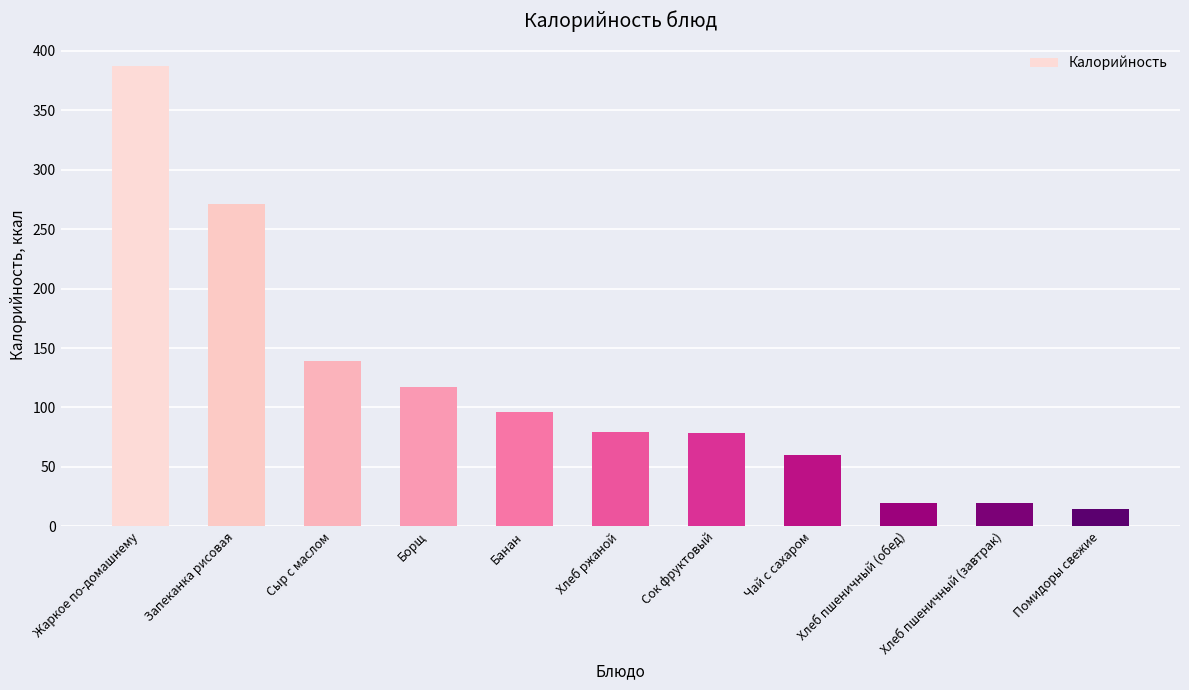

The value at Хлеб пшеничный (обед) is 19.7. True or false?

True